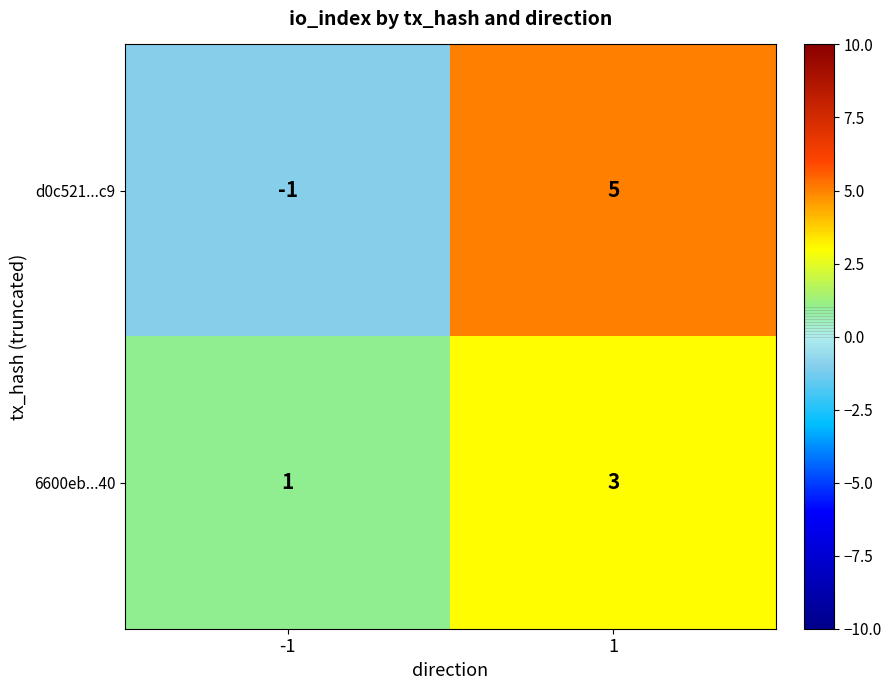

What is the sum of the 6600eb...40 values at -1 and 1?

4